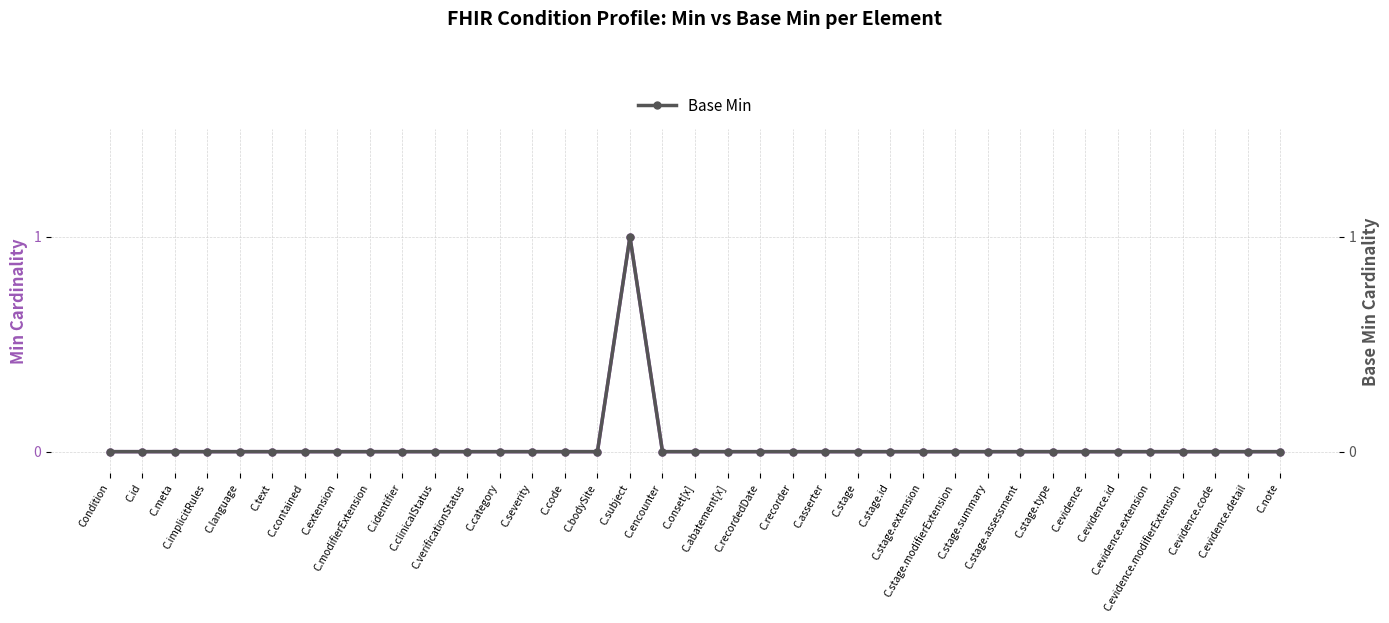

Reading left to right, transcribe all the data shown in this chart.

Min: Condition=0	C.id=0	C.meta=0	C.implicitRules=0	C.language=0	C.text=0	C.contained=0	C.extension=0	C.modifierExtension=0	C.identifier=0	C.clinicalStatus=0	C.verificationStatus=0	C.category=0	C.severity=0	C.code=0	C.bodySite=0	C.subject=1	C.encounter=0	C.onset[x]=0	C.abatement[x]=0	C.recordedDate=0	C.recorder=0	C.asserter=0	C.stage=0	C.stage.id=0	C.stage.extension=0	C.stage.modifierExtension=0	C.stage.summary=0	C.stage.assessment=0	C.stage.type=0	C.evidence=0	C.evidence.id=0	C.evidence.extension=0	C.evidence.modifierExtension=0	C.evidence.code=0	C.evidence.detail=0	C.note=0
Base Min: Condition=0	C.id=0	C.meta=0	C.implicitRules=0	C.language=0	C.text=0	C.contained=0	C.extension=0	C.modifierExtension=0	C.identifier=0	C.clinicalStatus=0	C.verificationStatus=0	C.category=0	C.severity=0	C.code=0	C.bodySite=0	C.subject=1	C.encounter=0	C.onset[x]=0	C.abatement[x]=0	C.recordedDate=0	C.recorder=0	C.asserter=0	C.stage=0	C.stage.id=0	C.stage.extension=0	C.stage.modifierExtension=0	C.stage.summary=0	C.stage.assessment=0	C.stage.type=0	C.evidence=0	C.evidence.id=0	C.evidence.extension=0	C.evidence.modifierExtension=0	C.evidence.code=0	C.evidence.detail=0	C.note=0